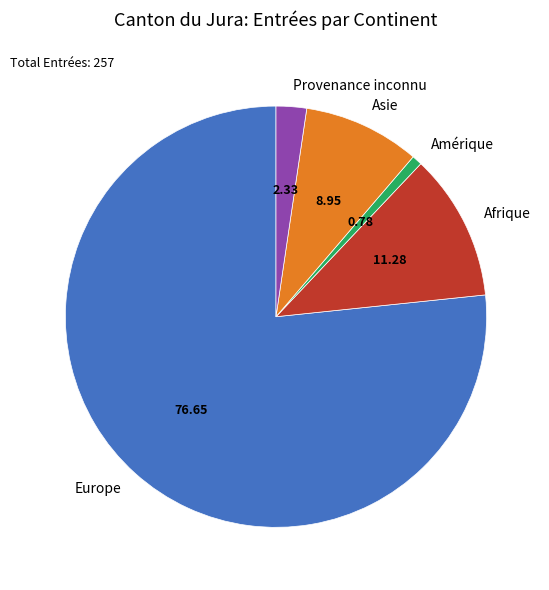

True or false: Asie accounts for 1% of the total.

False